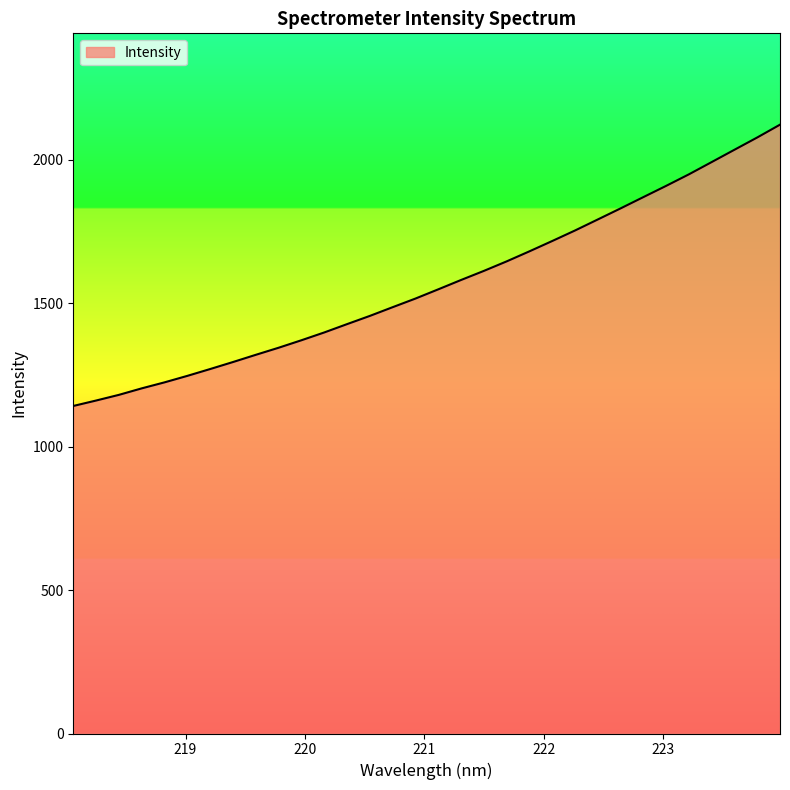

What is the minimum value shown in the chart?

1142.1